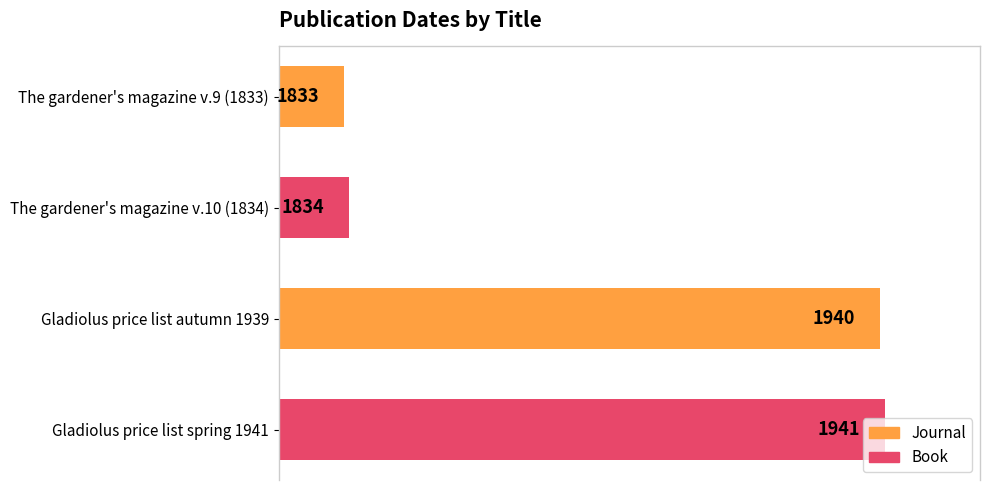

What is the sum of the values at The gardener's magazine v.10 (1834) and Gladiolus price list spring 1941?

3775